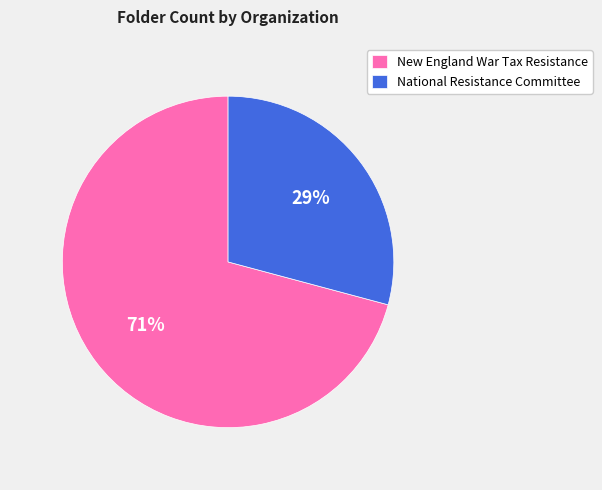

Rank the categories by value from lowest to highest.

National Resistance Committee, New England War Tax Resistance